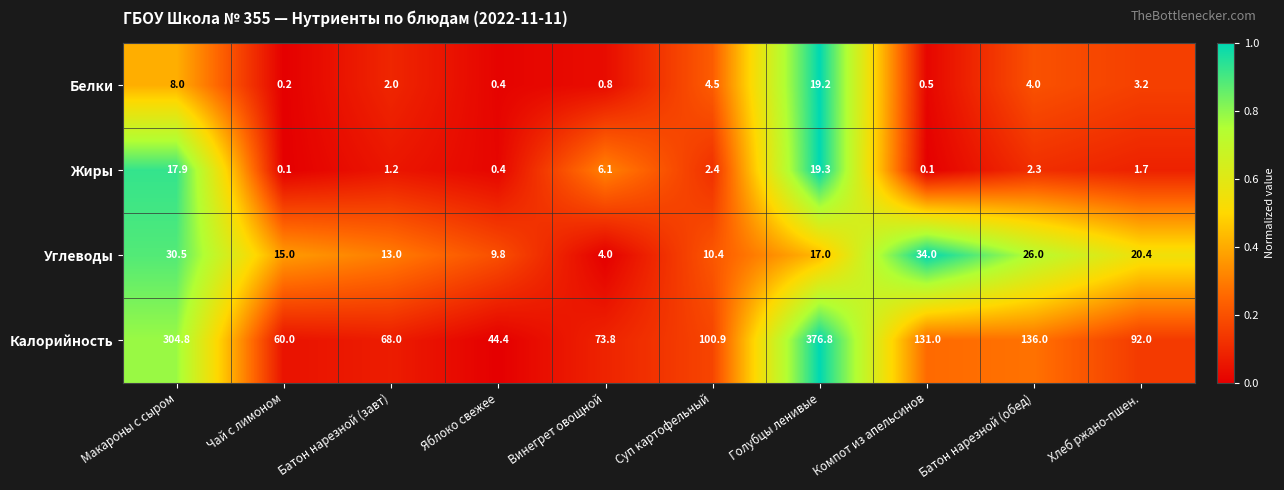

How many values in the Жиры series are below 2?

5